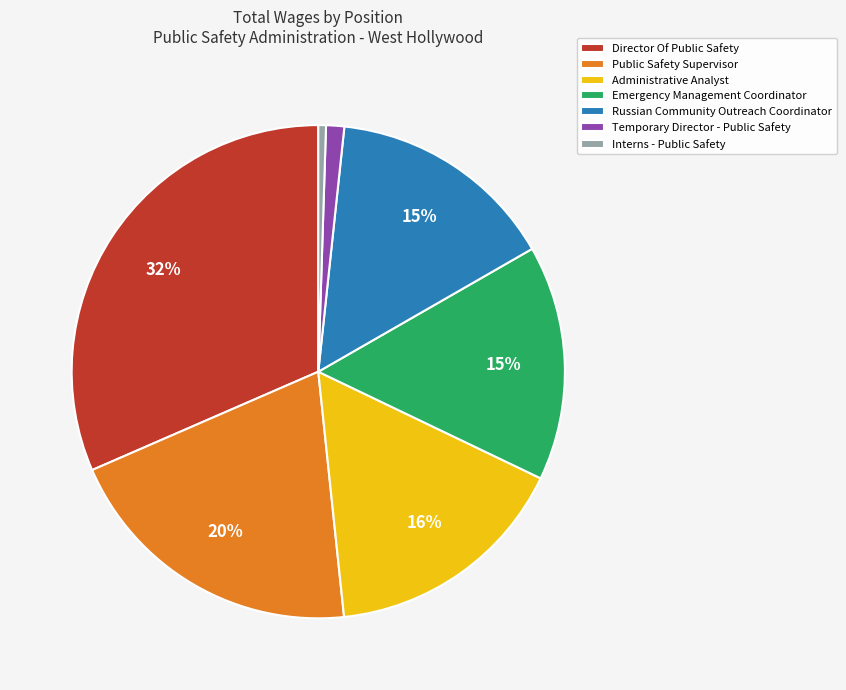

Approximately how many times larger is the value at Director Of Public Safety compared to Russian Community Outreach Coordinator?

2.1